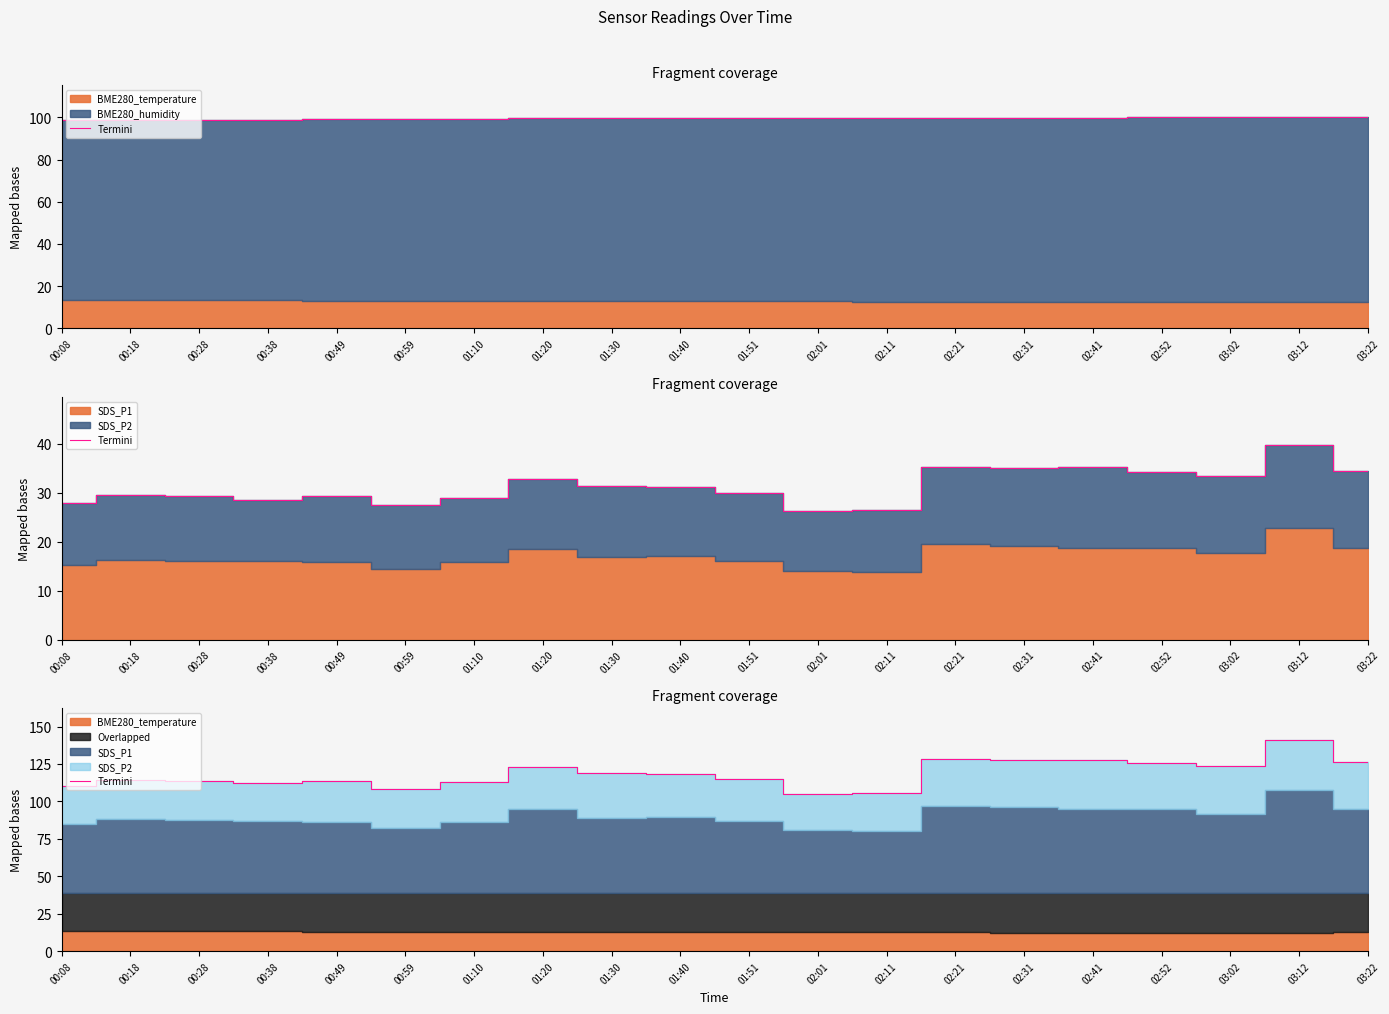

What is the change in value from 02:21 to 03:12?

+12.5